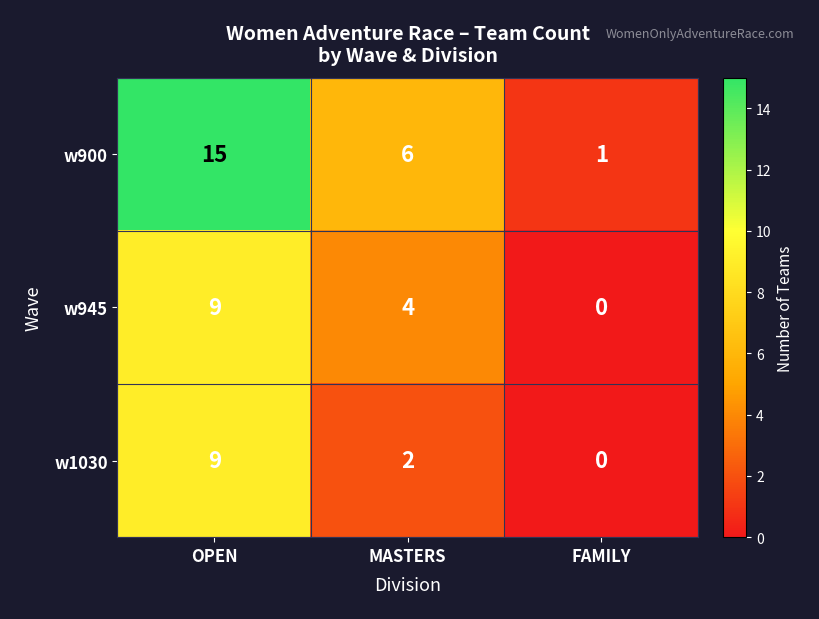

What is the difference between the maximum and minimum values in the w1030 series?

9